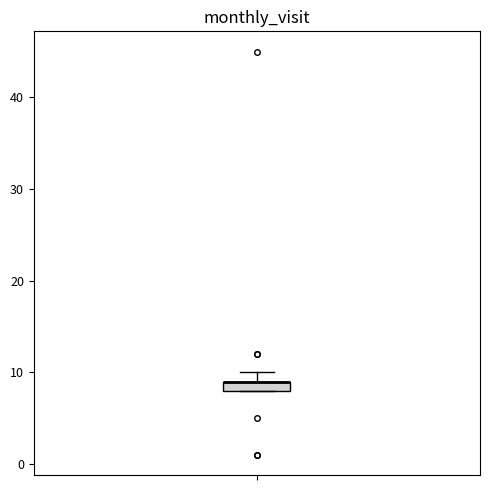

Where is the lower edge of the box on the y-axis? The values are not printed on the chart, so give them approximately, as read against the axis.

8